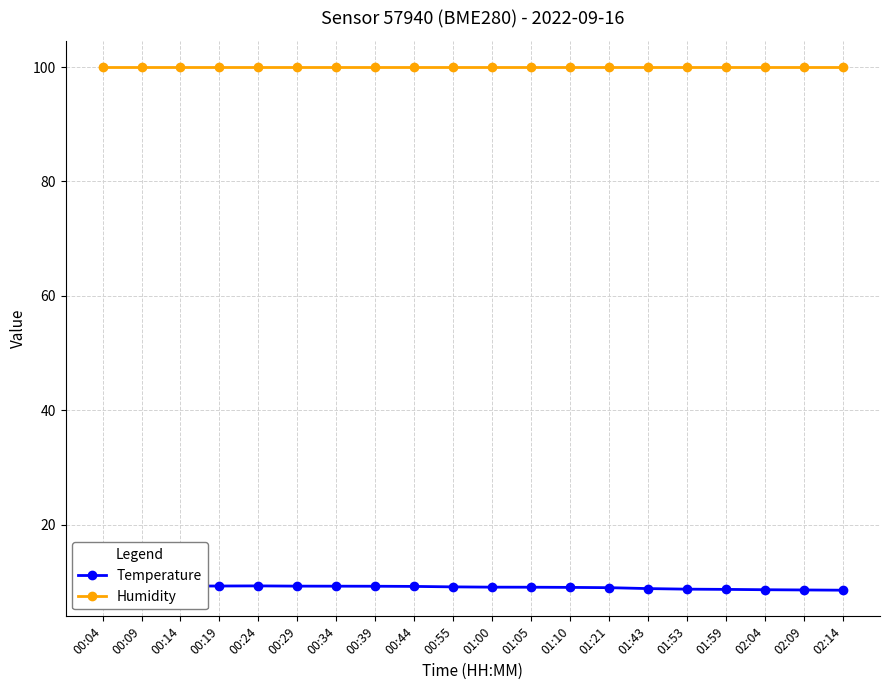

What position from the left is 00:44?

9